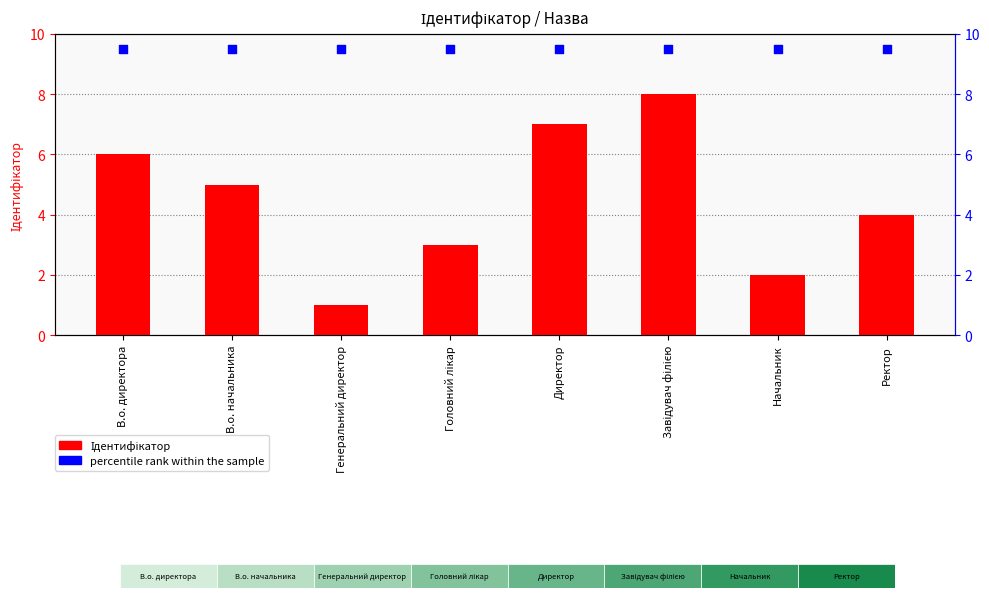

Which series has the largest Y range (max minus min)?

Ідентифікатор